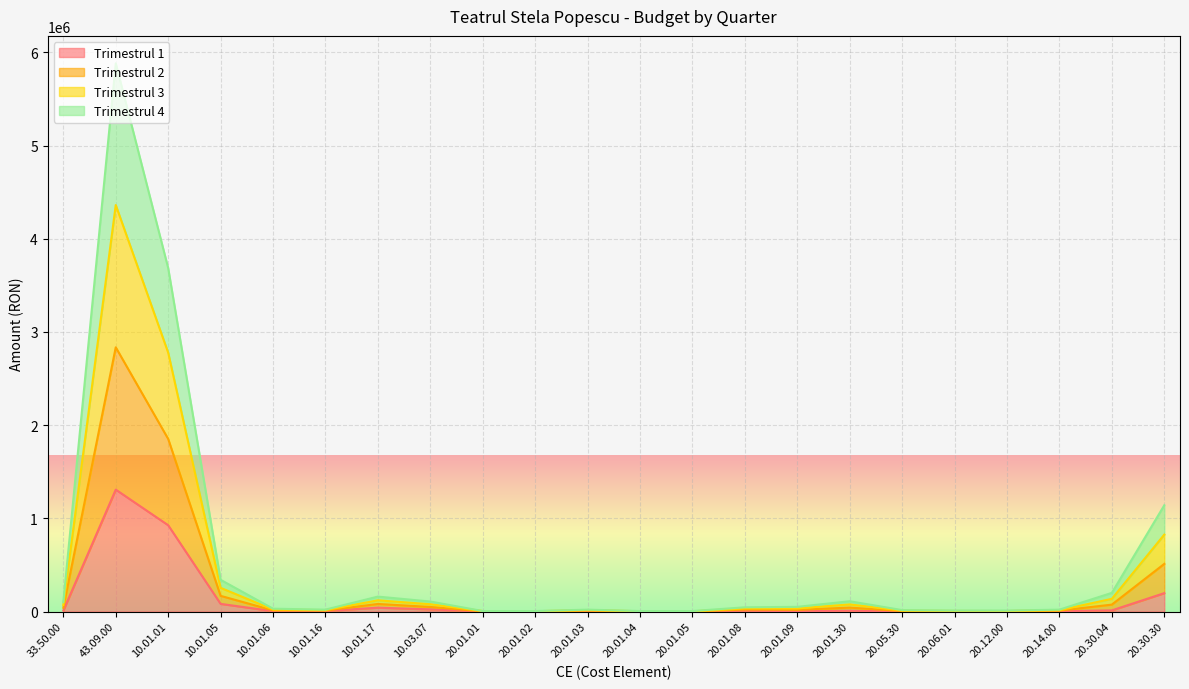

Which series has the largest total across all categories?

Trimestrul 2